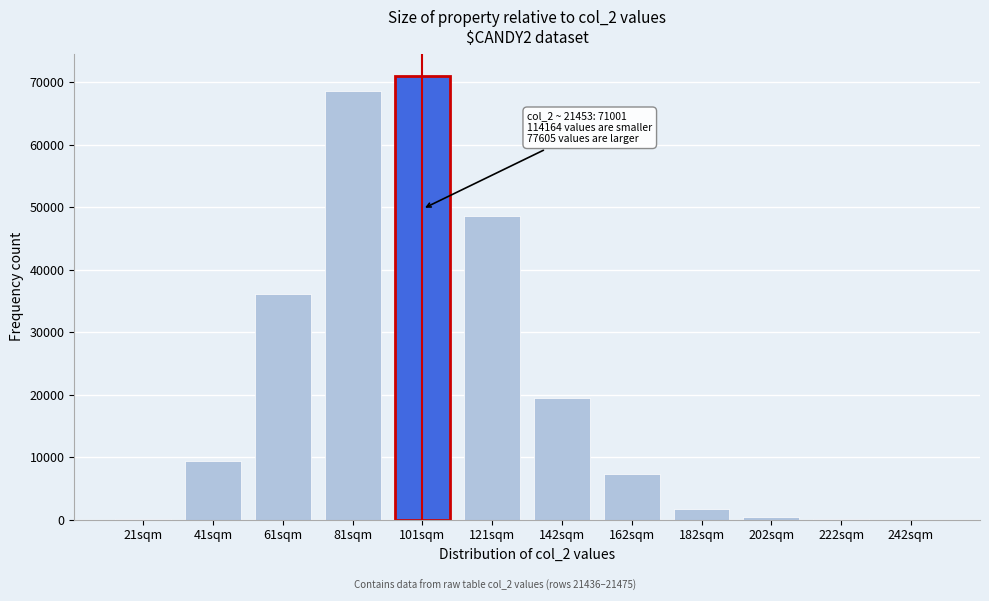

Which label corresponds to the largest value in the chart?

101sqm